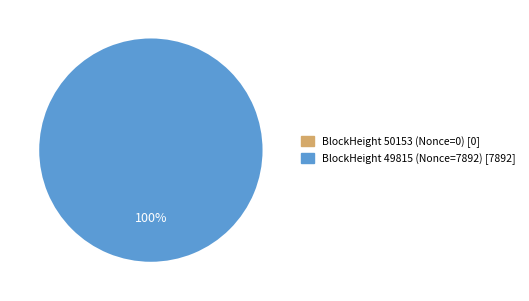

Is there any slice that represents more than half of the pie?

Yes